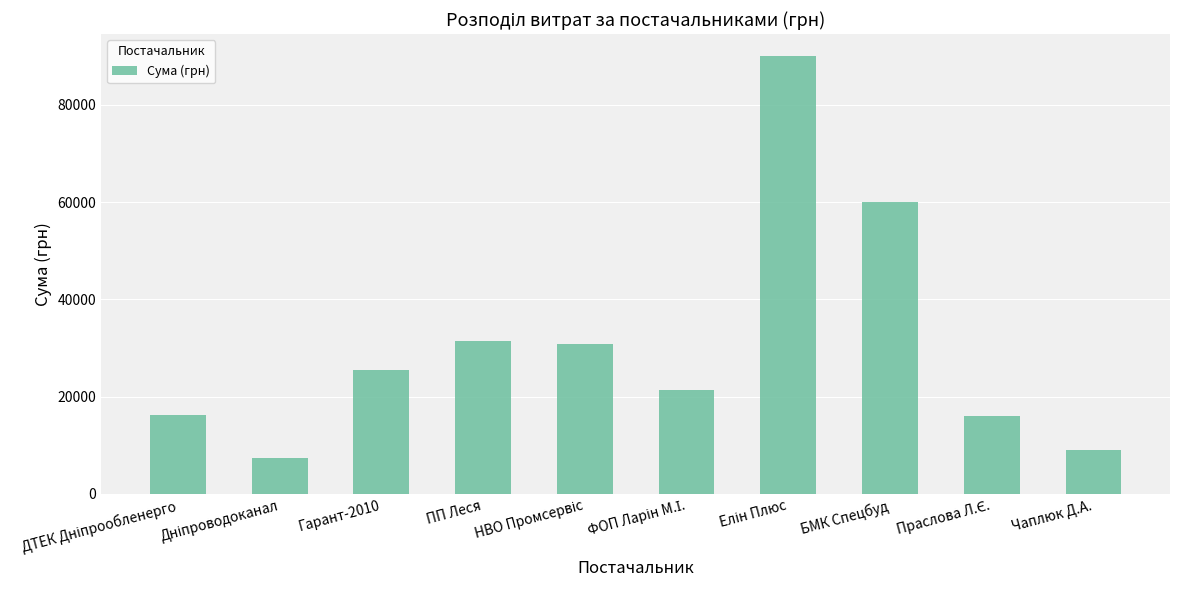

What is the average value?

30755.5